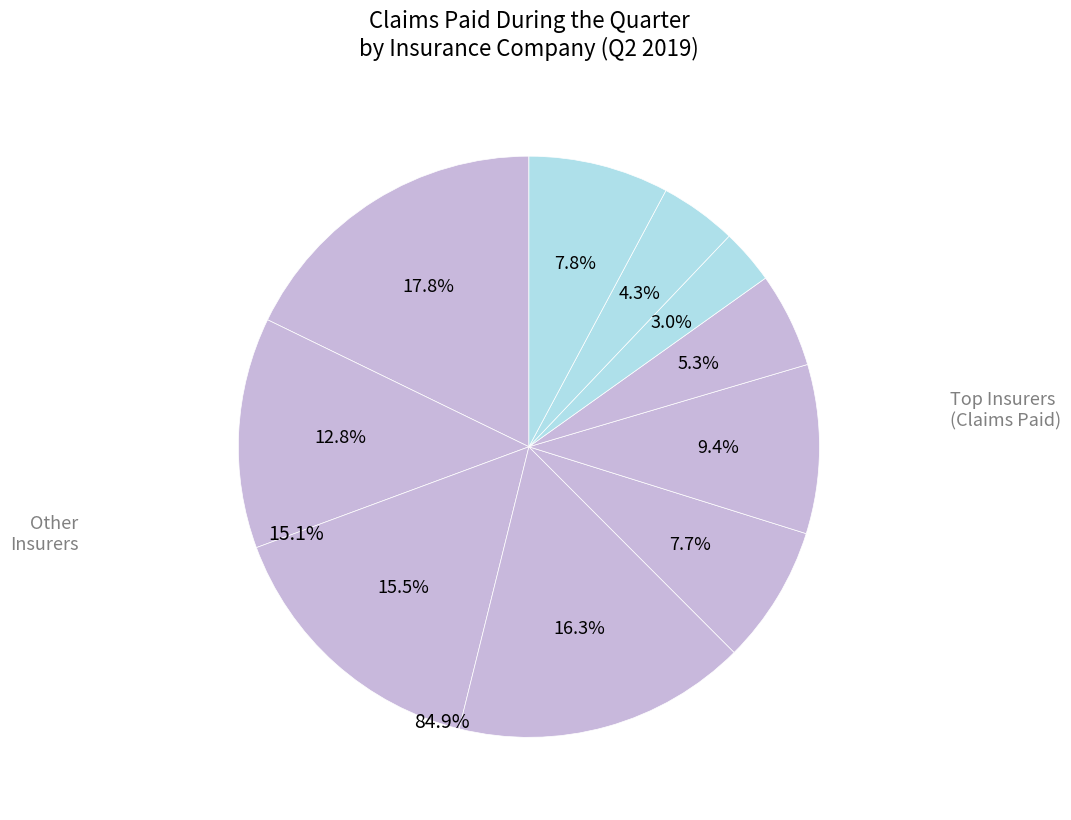

How many slices are in this pie chart?

10